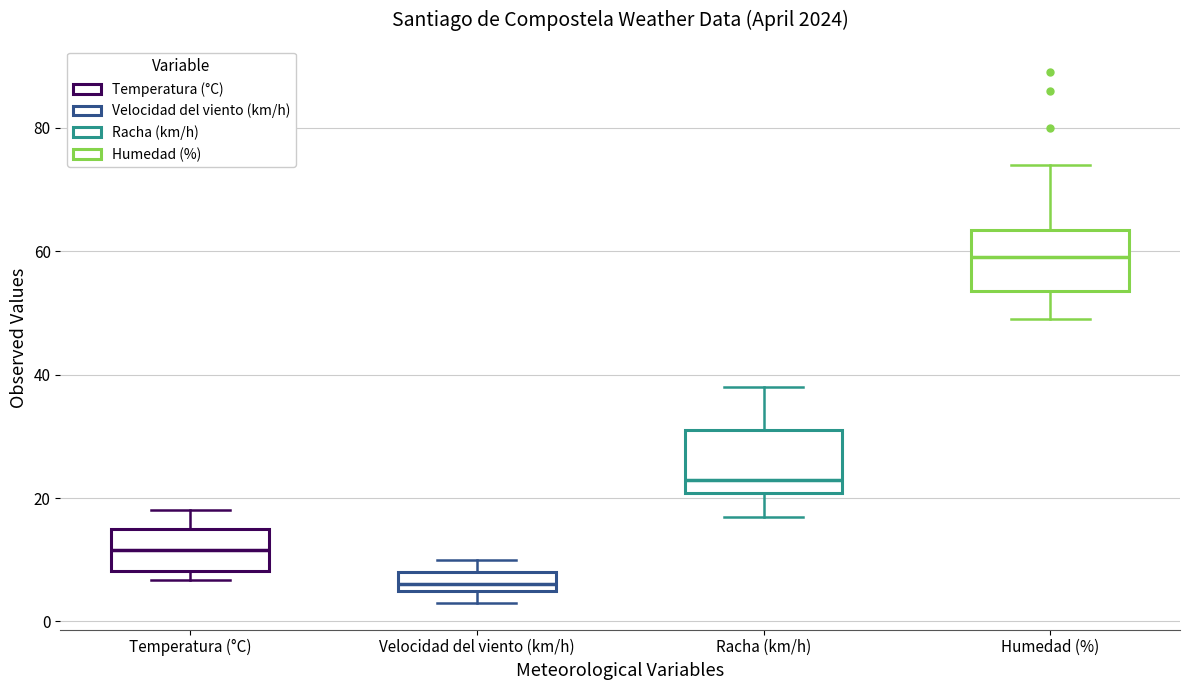

Reading left to right, read every box against the y-axis: the position of its median line, the range the box covers, and the ends of its whiskers. The values are not printed on the chart, so give them approximately, as read against the axis.

Temperatura (°C): median 12, box 8 to 16, whiskers 6 to 18
Velocidad del viento (km/h): median 6 (just above the box's lower edge), box 6 to 8, whiskers 4 to 10
Racha (km/h): median 24, box 20 to 32, whiskers 18 to 38
Humedad (%): median 60, box 54 to 64, whiskers 50 to 74